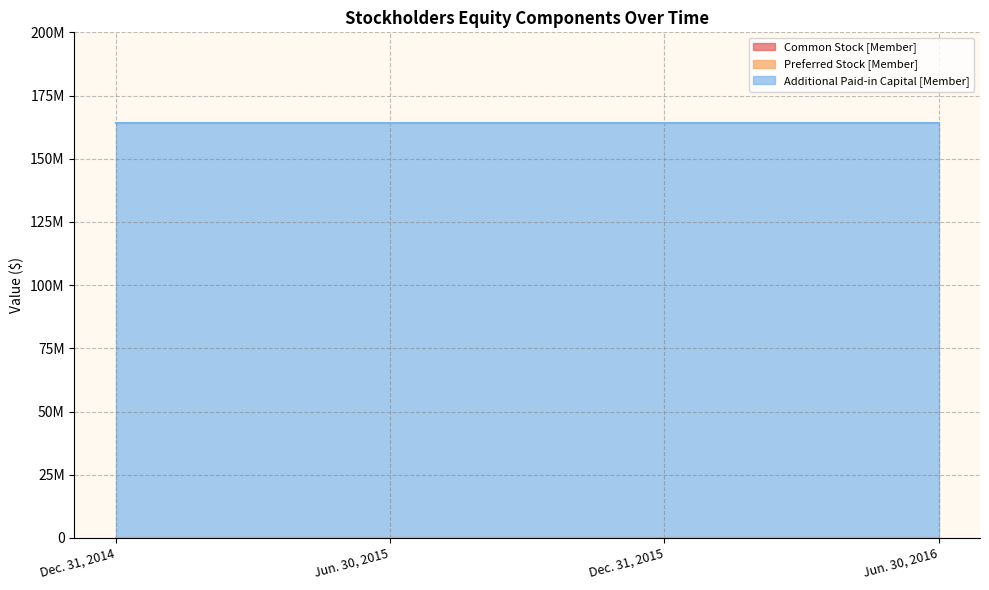

True or false: Additional Paid-in Capital [Member] and Preferred Stock [Member] intersect in this chart.

False